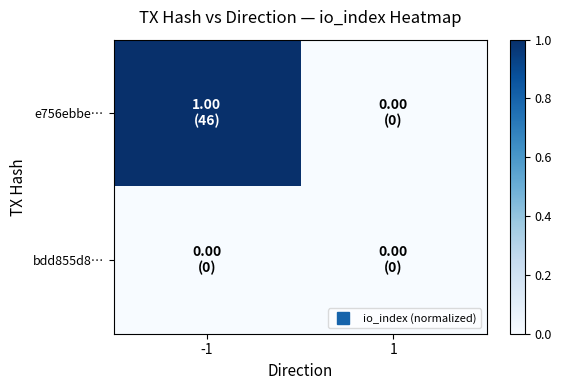

Reading left to right, extract all data points from this chart.

e756ebbe…: -1=1	1=0
bdd855d8…: -1=0	1=0